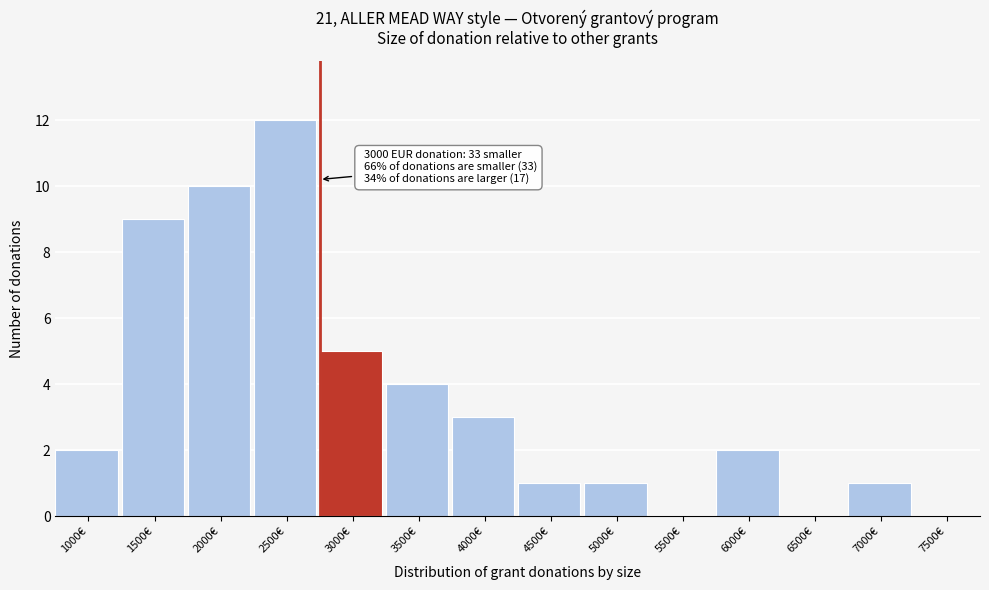

Reading left to right, list all the values displayed in this chart.

1000€=2	1500€=9	2000€=10	2500€=12	3000€=5	3500€=4	4000€=3	4500€=1	5000€=1	5500€=0	6000€=2	6500€=0	7000€=1	7500€=0